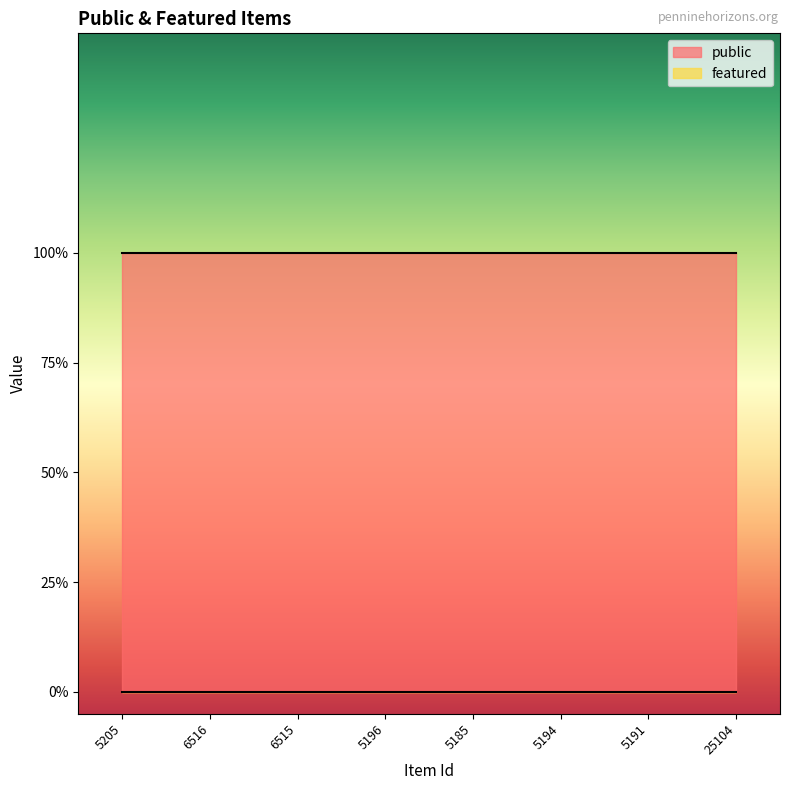

True or false: featured and public intersect in this chart.

False